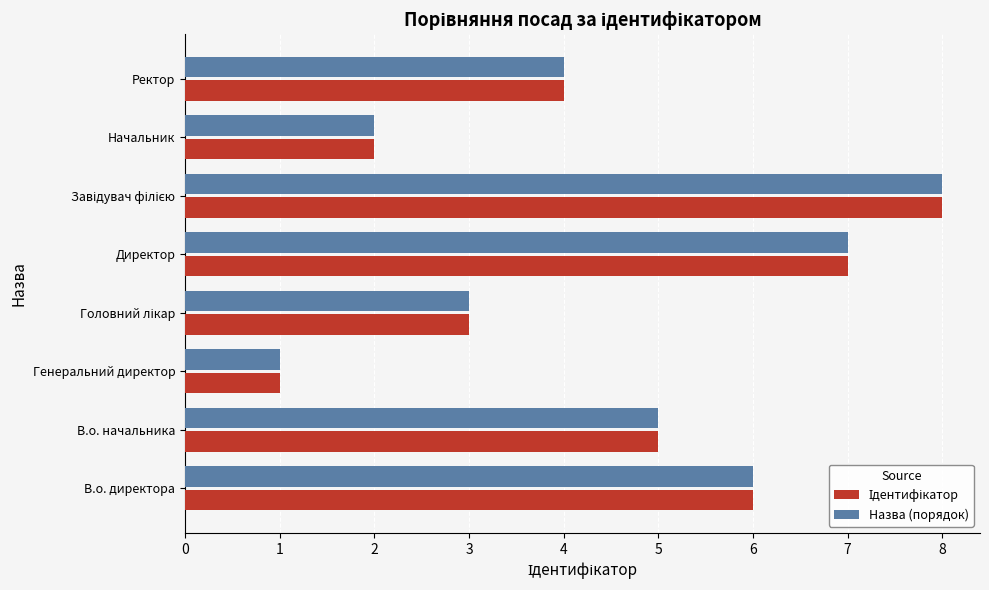

The Назва (порядок) series shows 4 at Ректор. True or false?

True